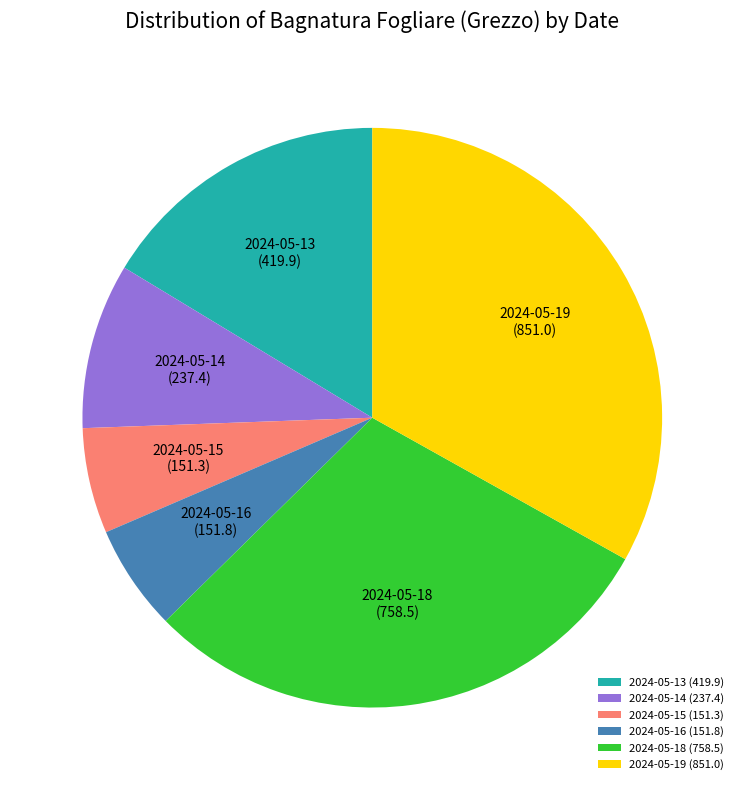

How many segments does this pie chart have?

6